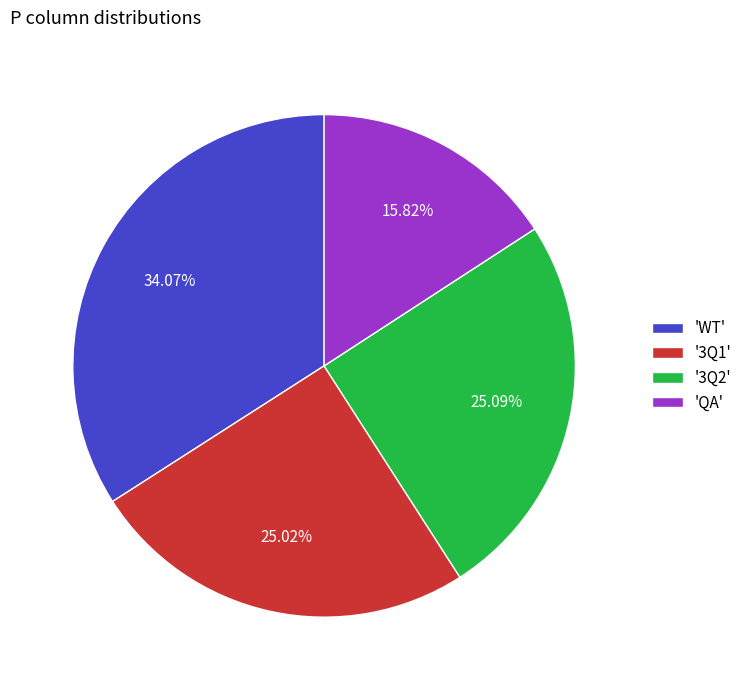

Is '3Q2' the majority of the pie?

No